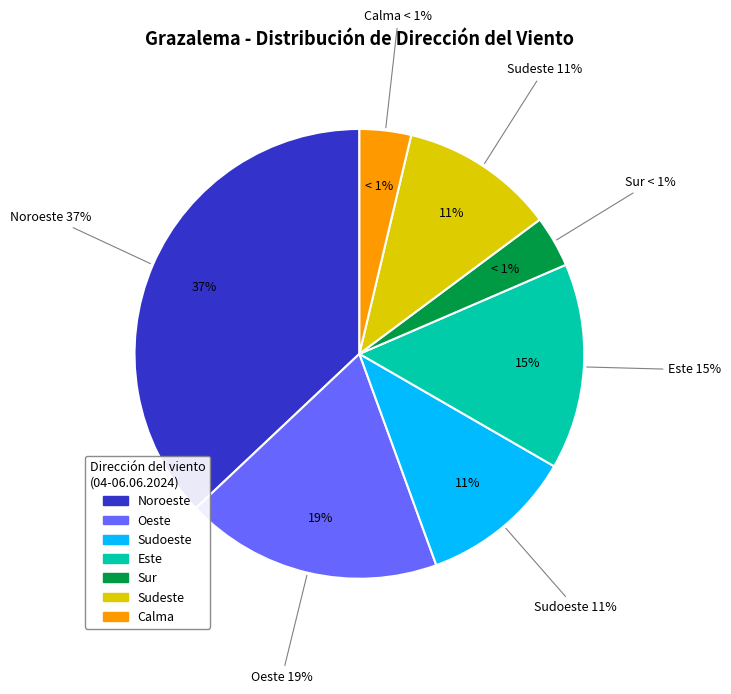

To the nearest percent, what is the average slice percentage?

14%